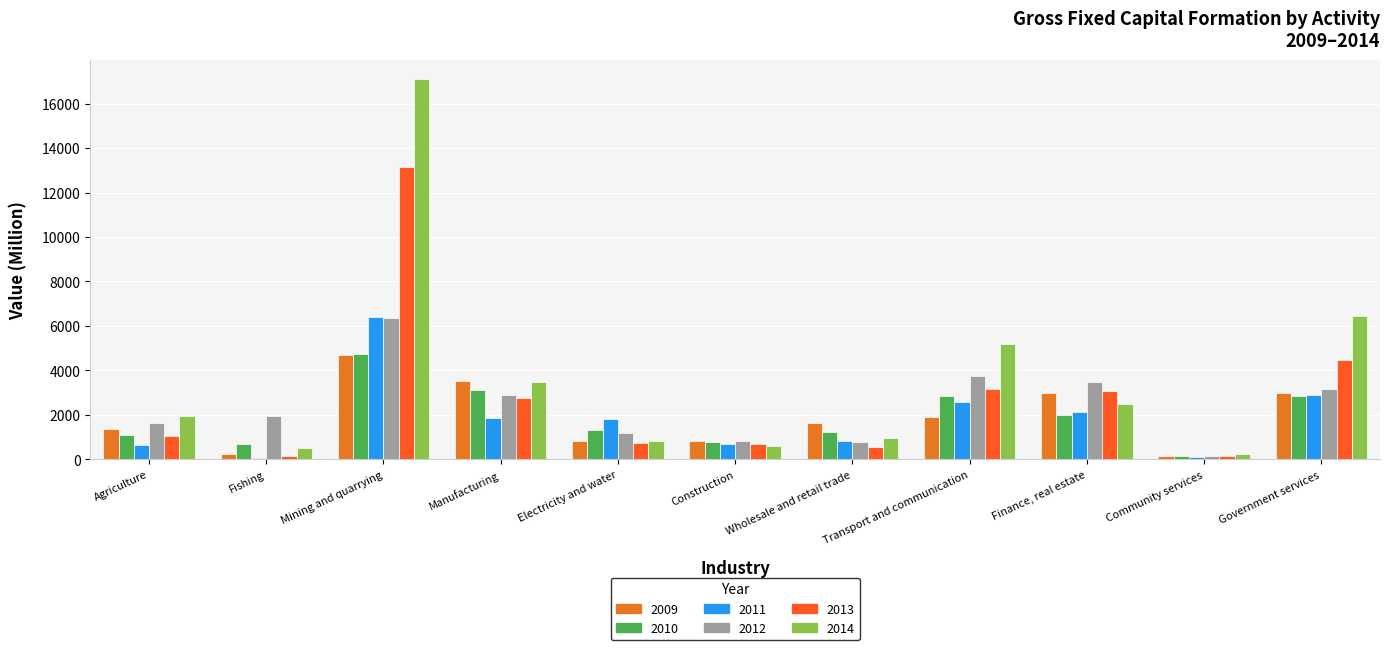

How many data points does each series have?

11